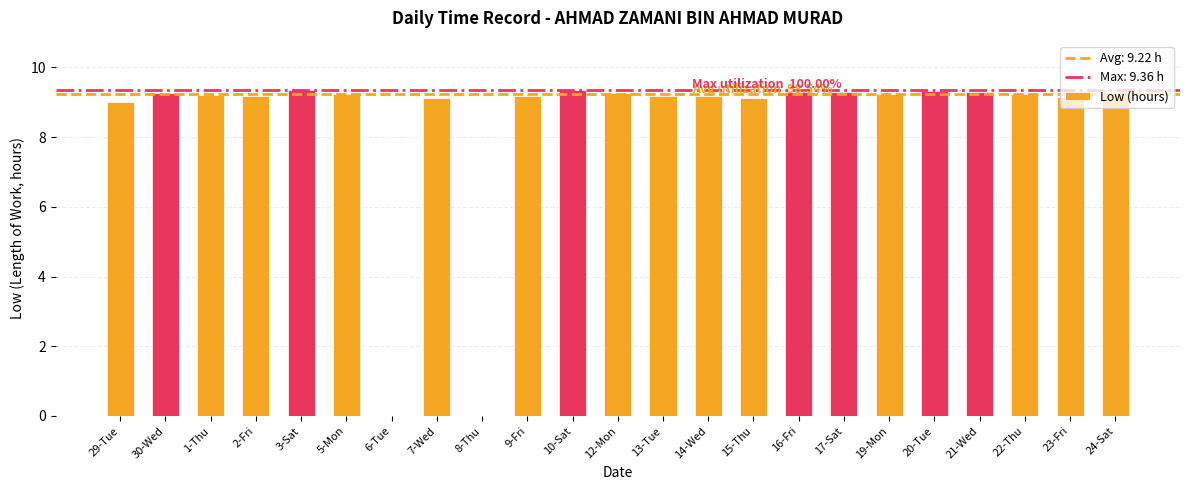

What is the maximum value shown in the chart?

9.4